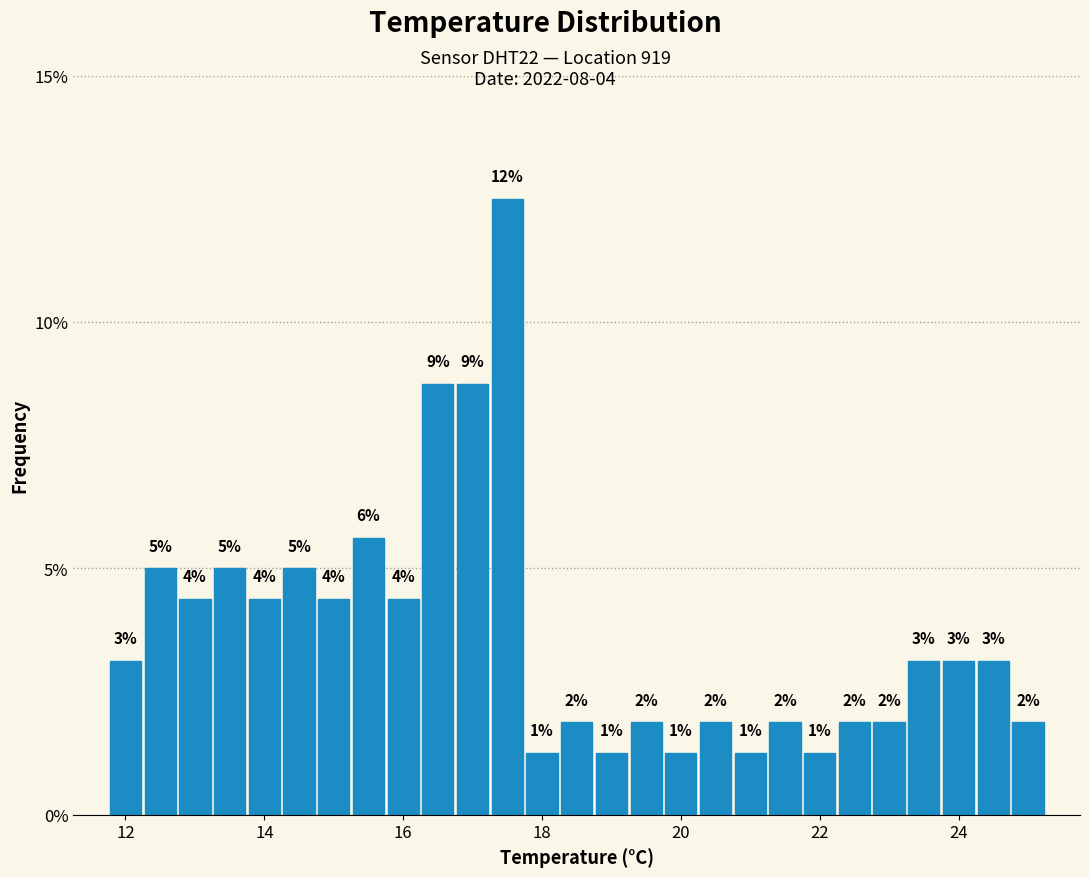

Around what value on the x-axis is the tallest bar? Give the approximate position of its centre, as read against the axis.

17.6